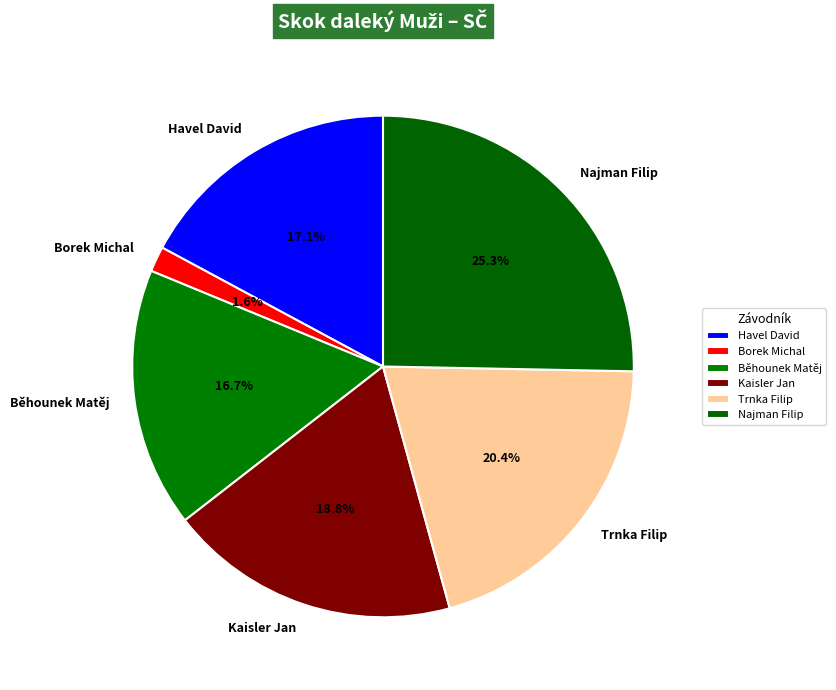

What is the ratio of the value at Trnka Filip to the value at Havel David?

1.2